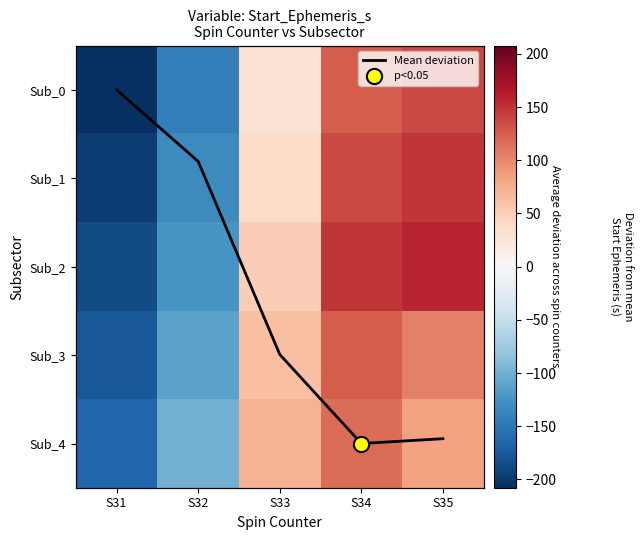

True or false: Sub_0 has a value of 29.4 at S33.

True